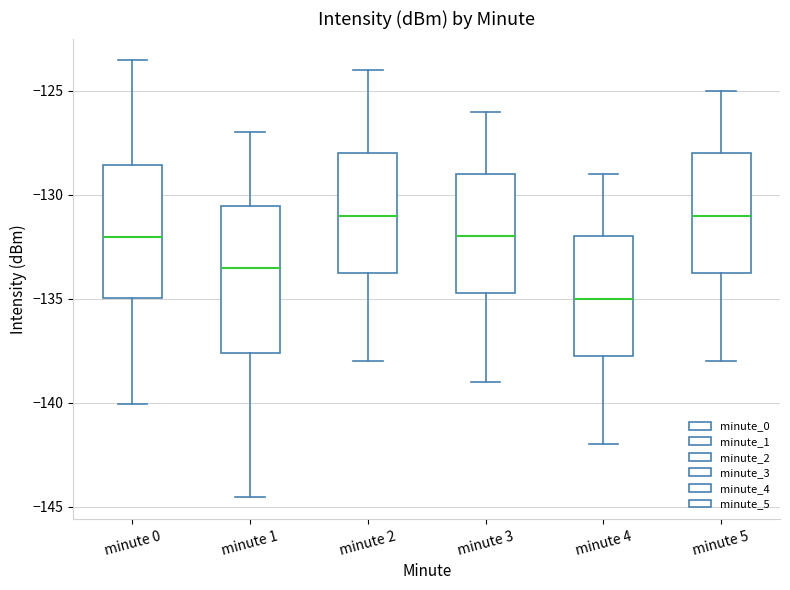

Which box's median line is the lowest?

minute 4